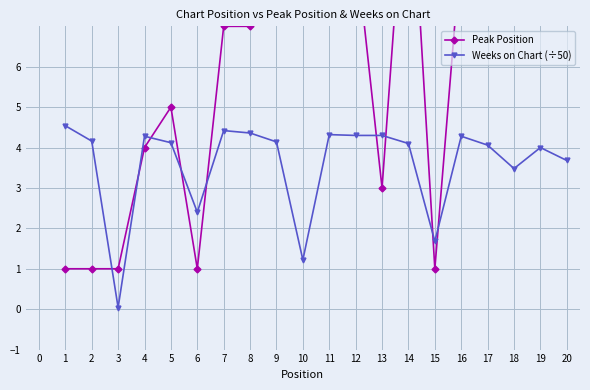

True or false: Weeks on Chart (÷50) has a value of 4.1 at 9.

True